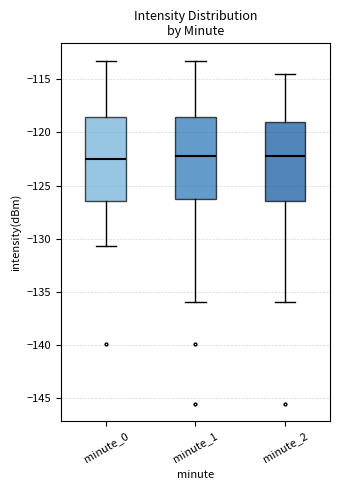

Reading left to right, transcribe this box plot: for each box, give where its median line is, the range the box spans, and where its two whiskers end, as read against the y-axis. The values are not printed on the chart, so give them approximately, as read against the axis.

minute_0: median -122.5, box -126.5 to -118.5, whiskers -130.5 to -113.0
minute_1: median -122.0, box -126.0 to -118.5, whiskers -136.0 to -113.0
minute_2: median -122.0, box -126.5 to -119.0, whiskers -136.0 to -114.5